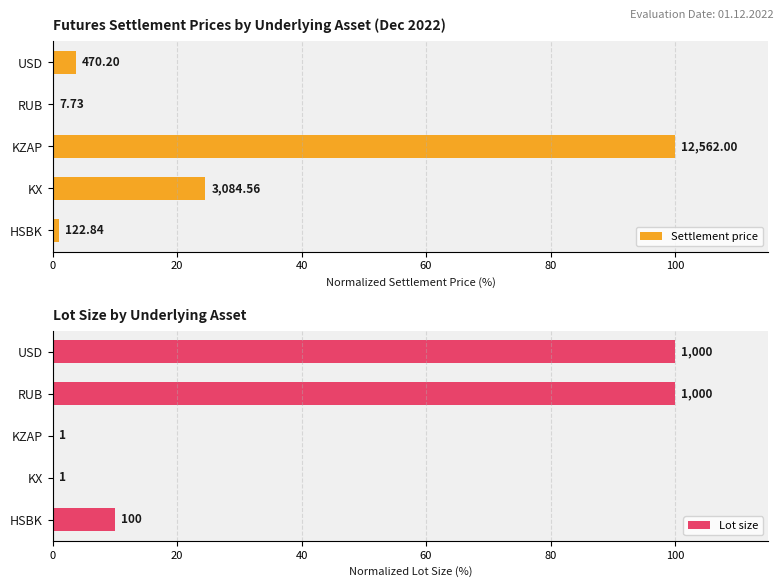

What is the highest value of the Settlement price series?

100.0